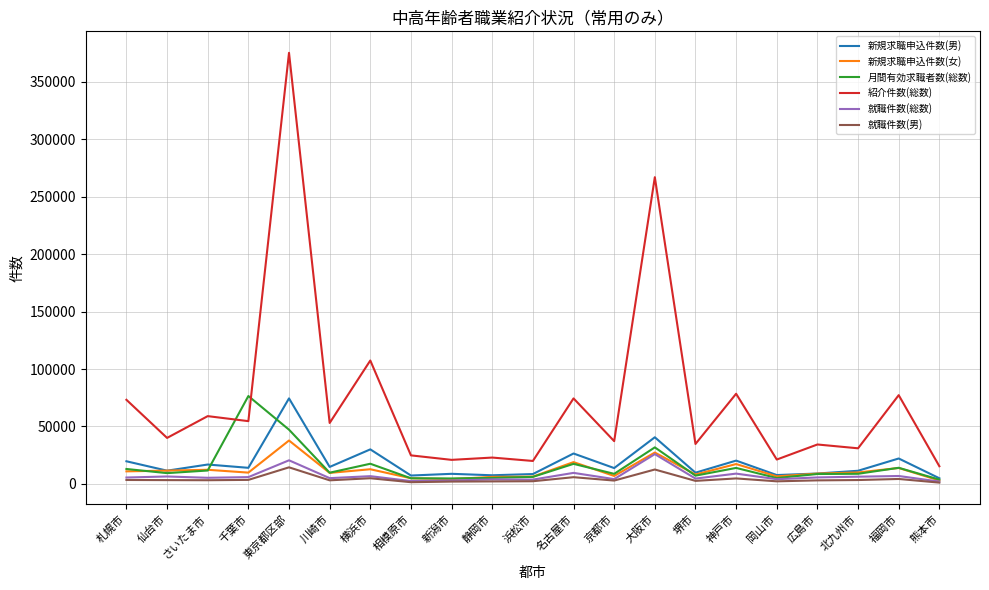

True or false: 紹介件数(総数) and 新規求職申込件数(女) cross at least once.

False